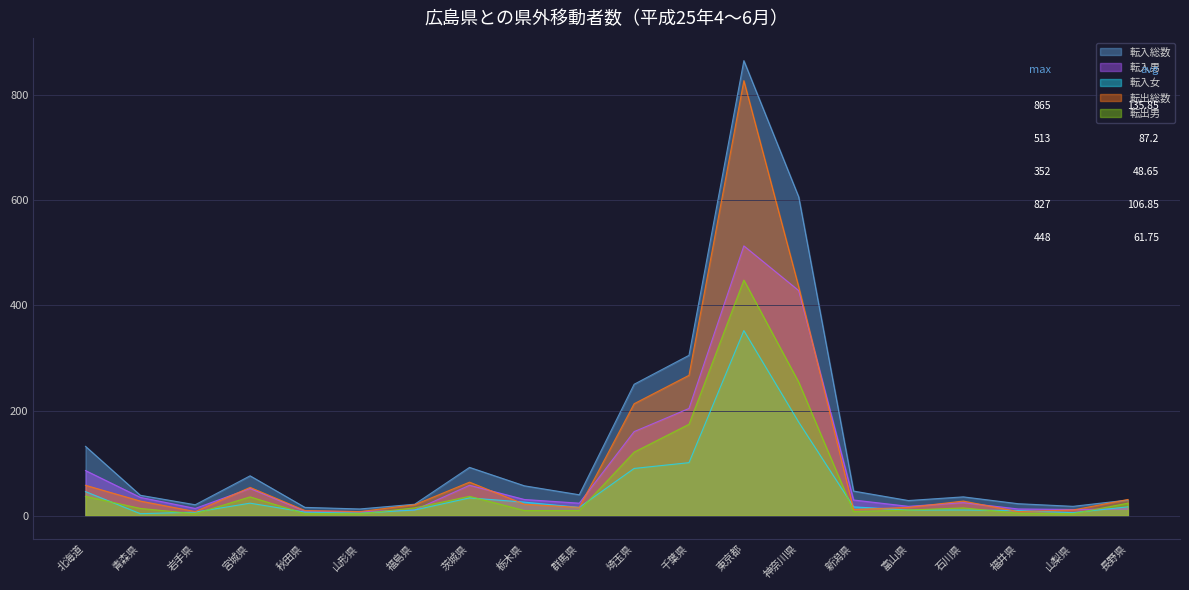

How many data points in 転出総数 are above 28?

8